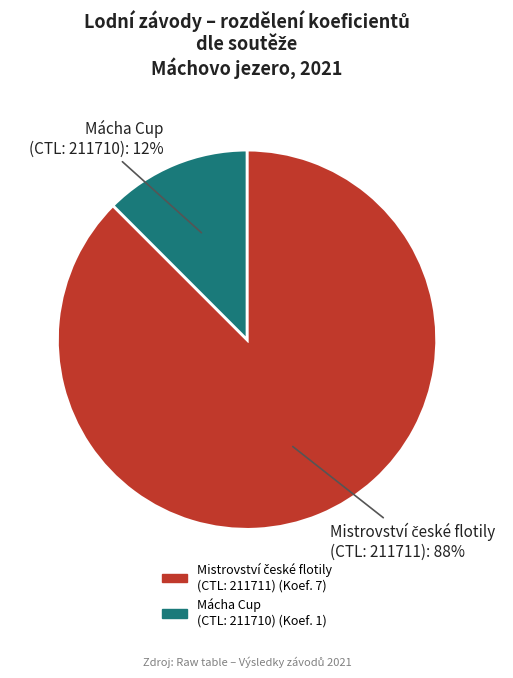

Is it true that Mácha Cup (CTL: 211710) is 12% of the pie?

True